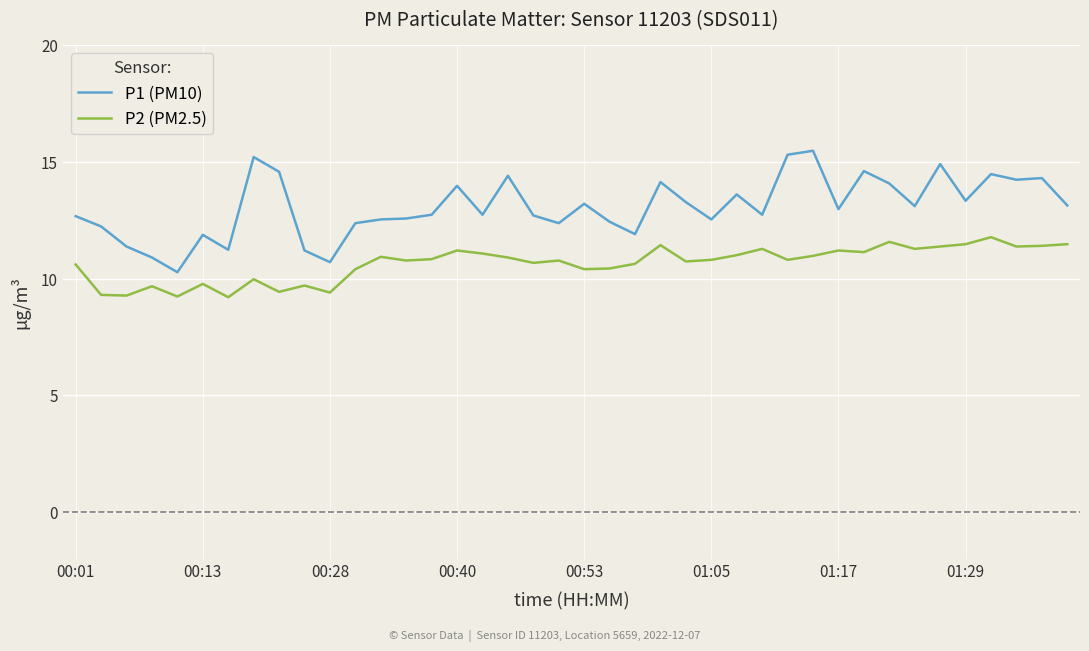

Rank the series by their maximum value, from highest to lowest.

P1 (PM10), P2 (PM2.5)